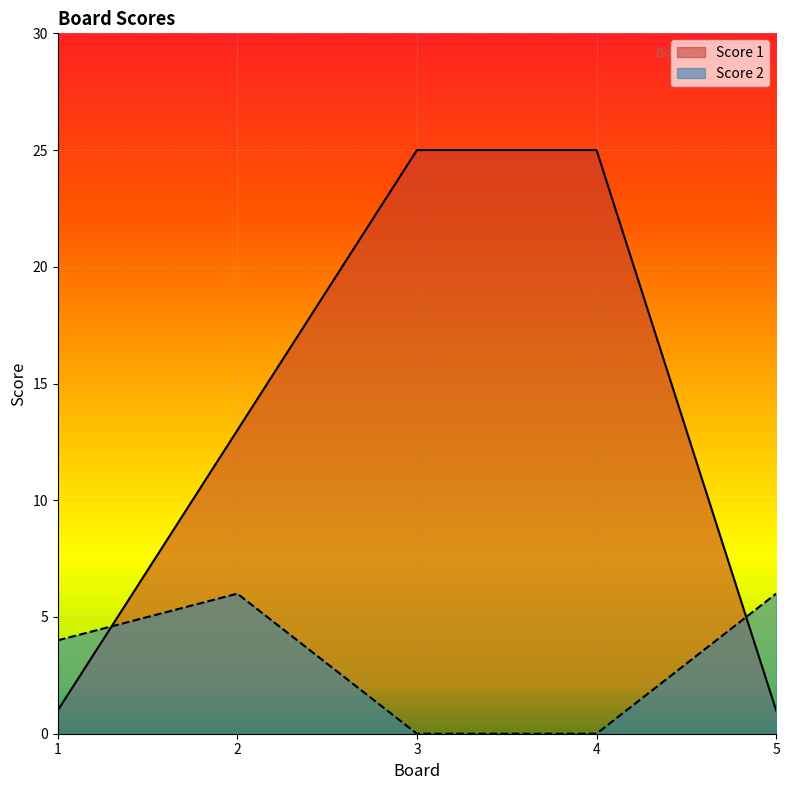

Rank the series by their maximum value, from highest to lowest.

Score 1, Score 2